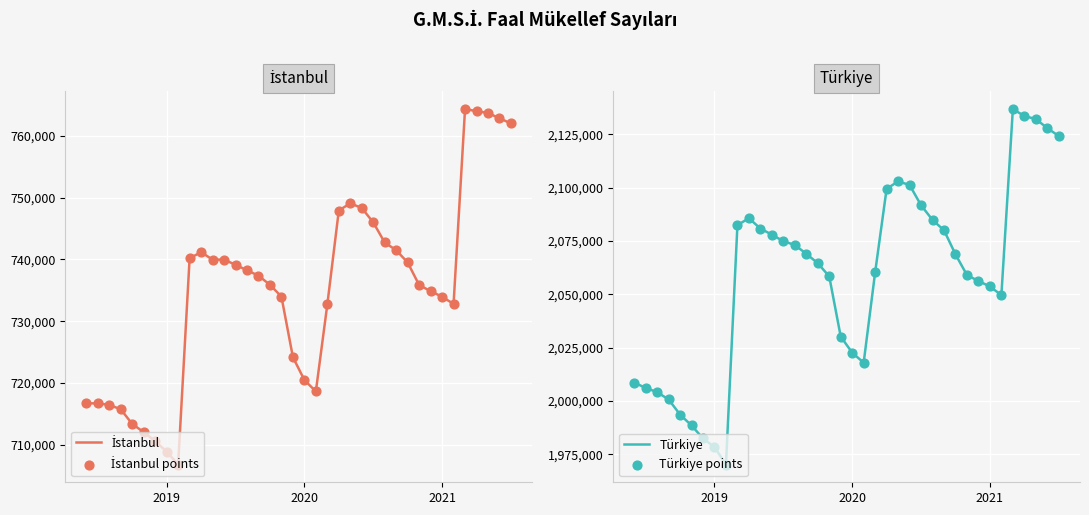

Which series reaches the maximum Y coordinate?

Türkiye